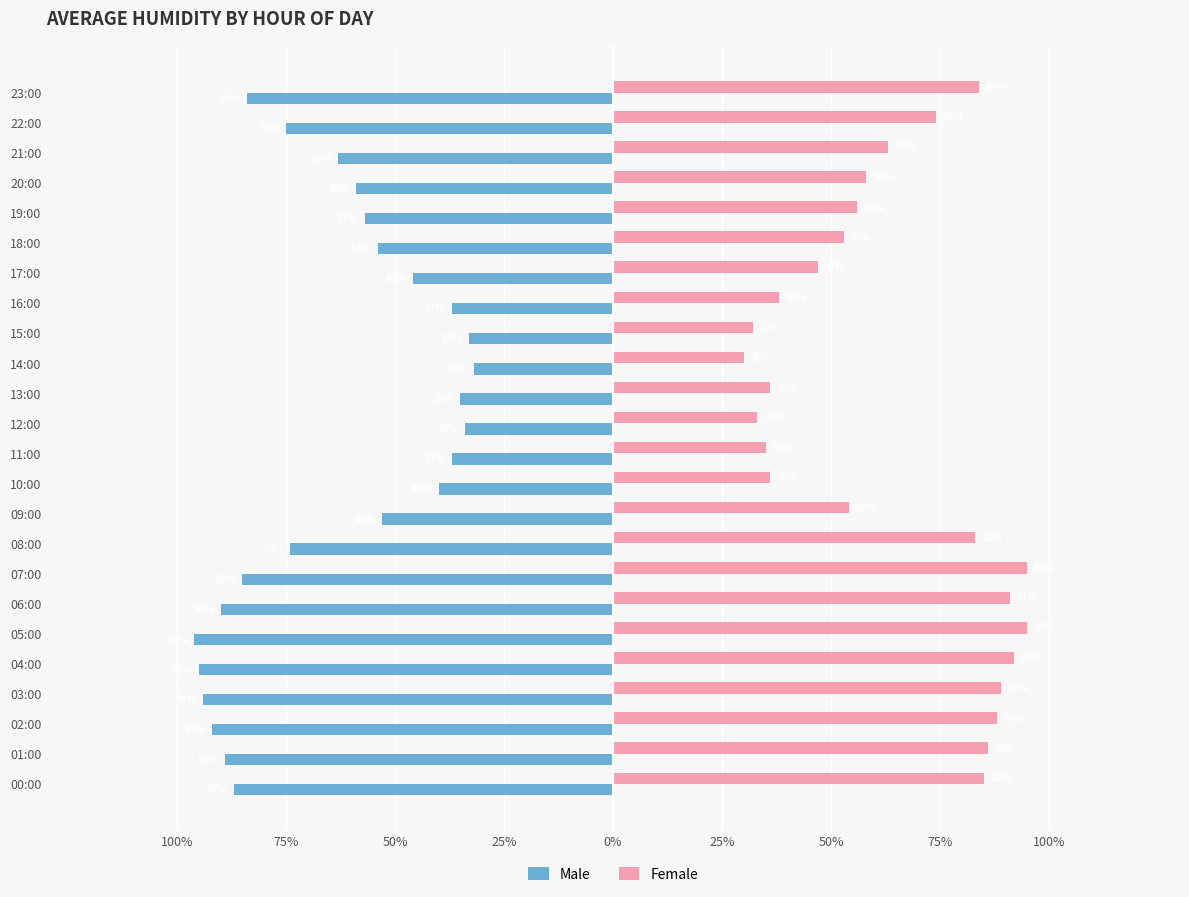

What are all the series names shown in the legend?

Male, Female